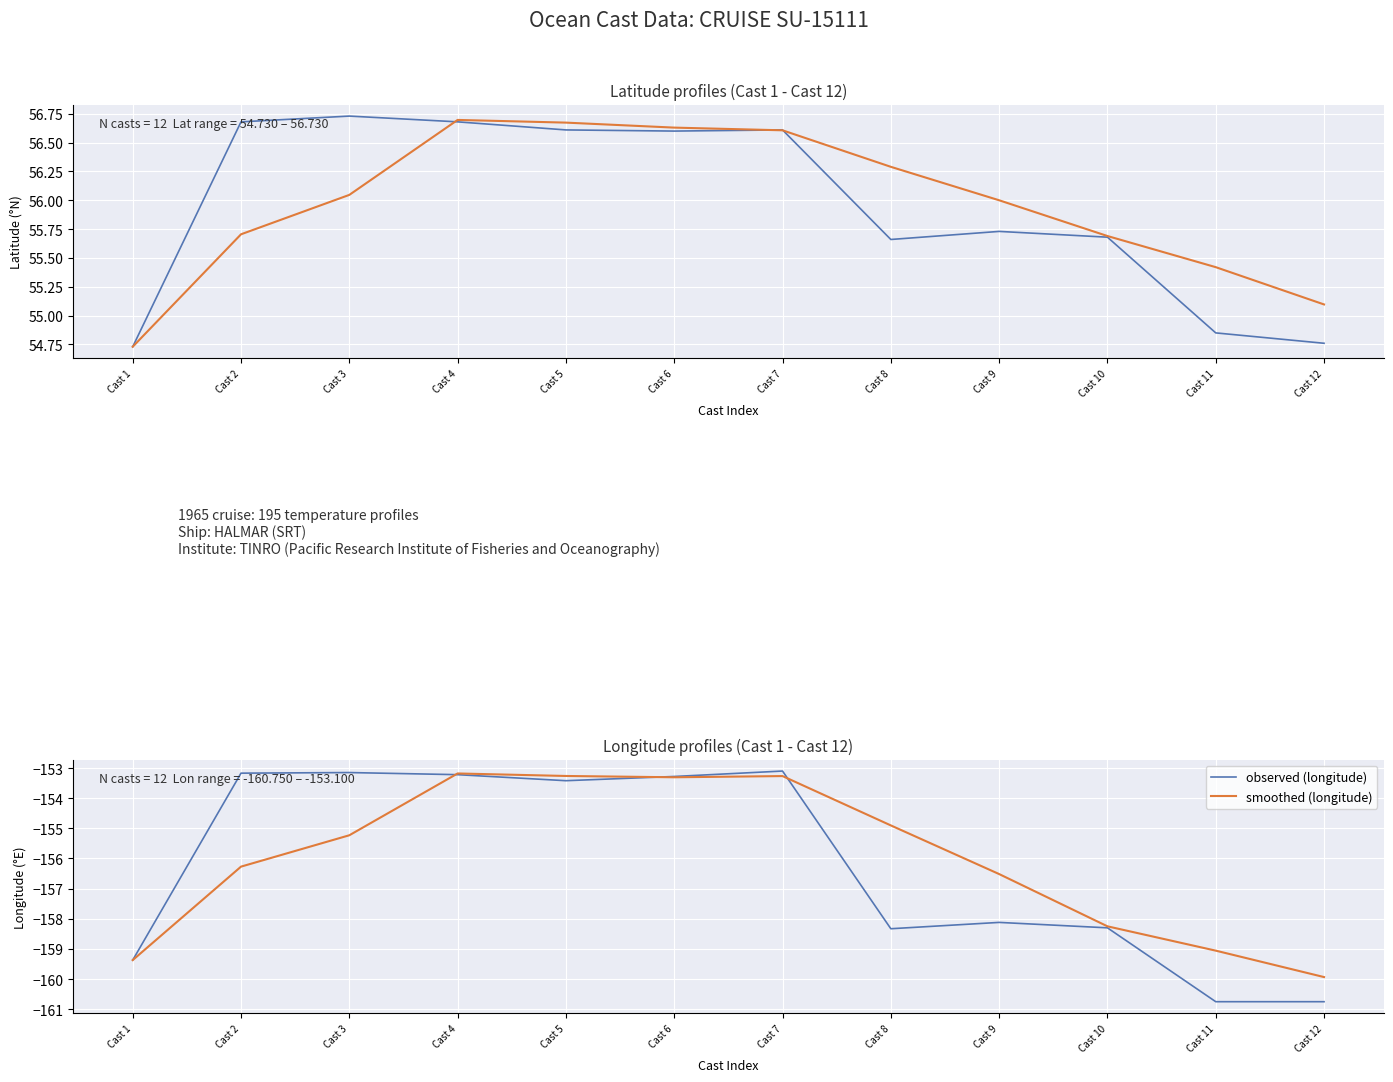

Rank the categories by observed (latitude) value from lowest to highest.

Cast 1, Cast 12, Cast 11, Cast 8, Cast 10, Cast 9, Cast 6, Cast 5, Cast 7, Cast 2, Cast 4, Cast 3